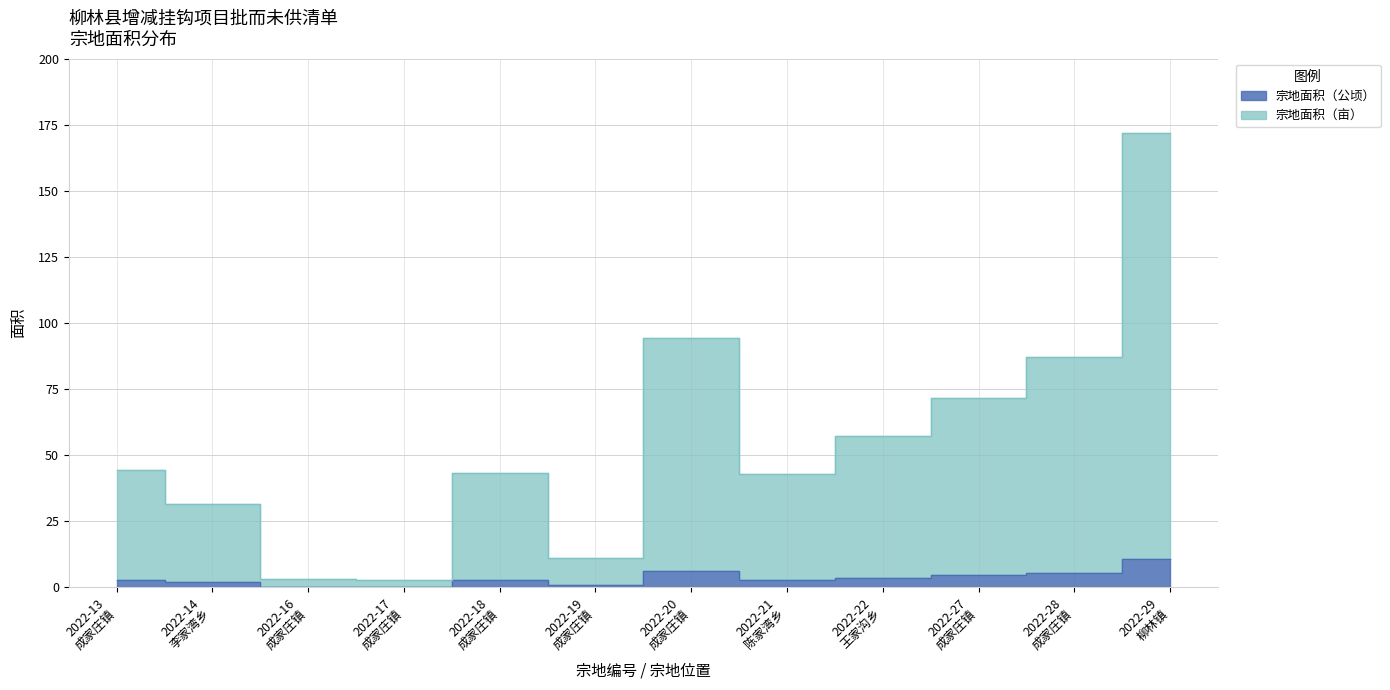

At which category does 宗地面积（亩） reach its first local peak?

2022-18 成家庄镇